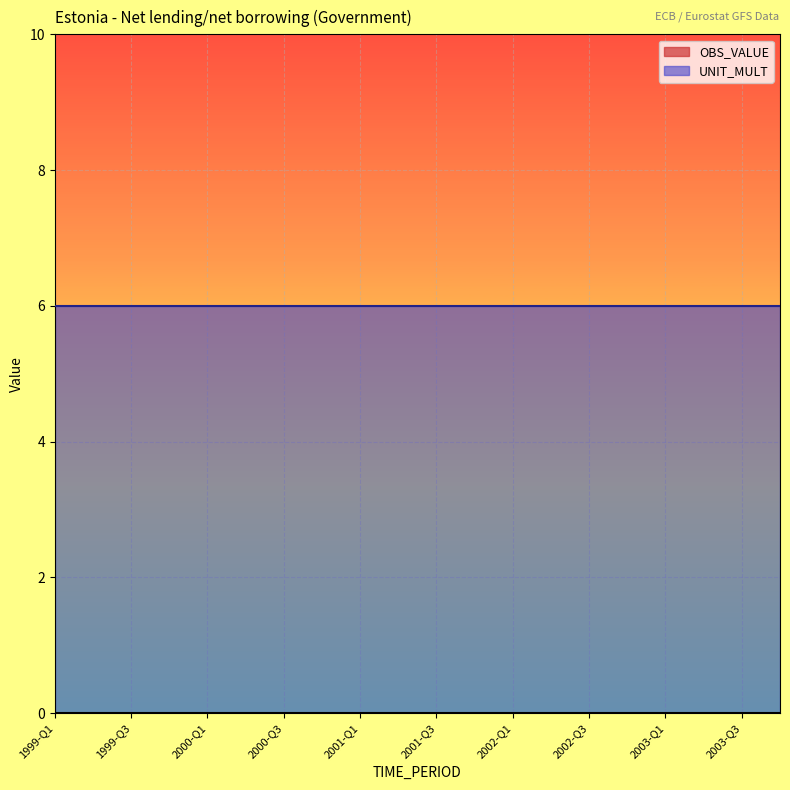

What is the spread (max minus min) of values at 2002-Q2?

6